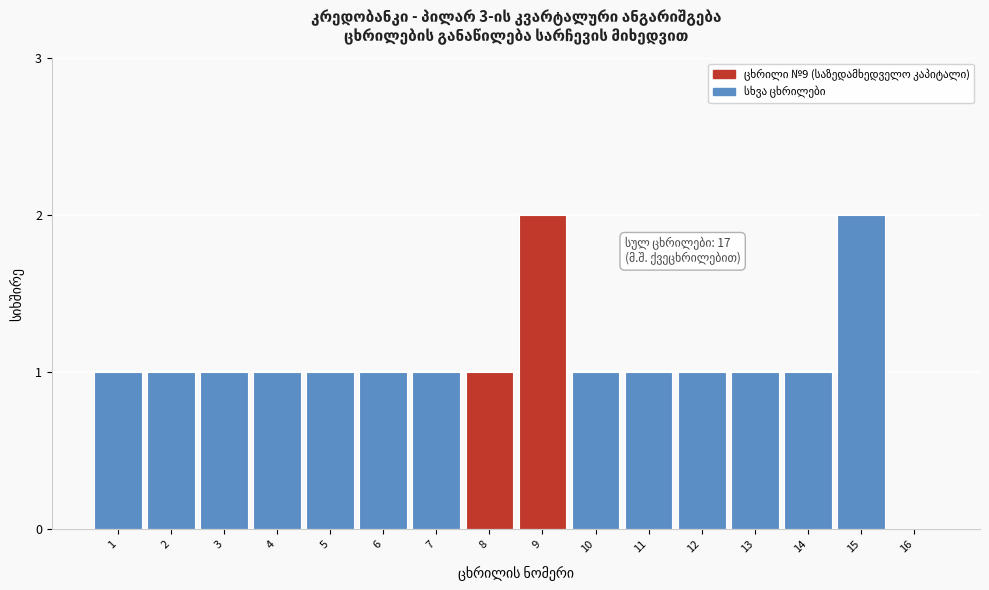

True or false: the data shows 1 at 7.

True